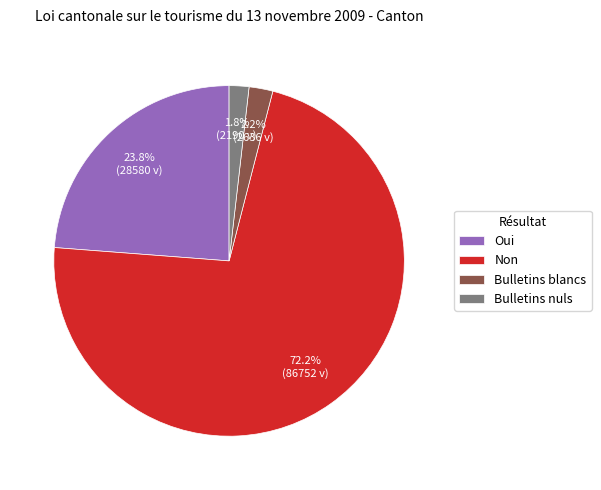

What is the largest slice in the pie chart?

Non